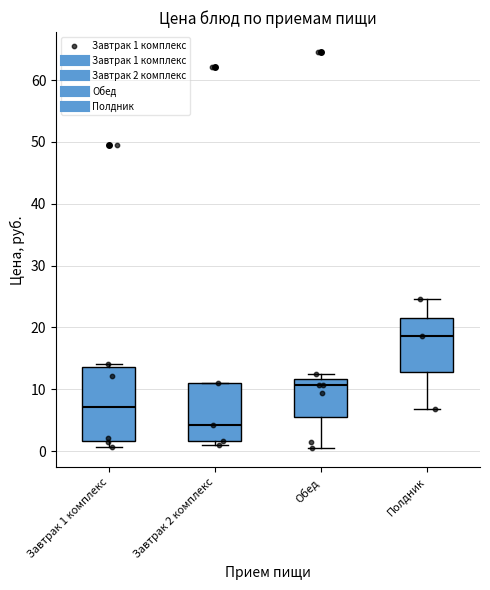

Reading left to right, transcribe this box plot: for each box, give where its median line is, the range the box spans, and where its two whiskers end, as read against the y-axis. The values are not printed on the chart, so give them approximately, as read against the axis.

Завтрак 1 комплекс: median 7, box 2 to 14, whiskers 1 to 14 (just above the box's upper edge)
Завтрак 2 комплекс: median 4, box 2 to 11, whiskers 1 to 11
Обед: median 11, box 6 to 12, whiskers 1 to 12 (just above the box's upper edge)
Полдник: median 19, box 13 to 22, whiskers 7 to 25